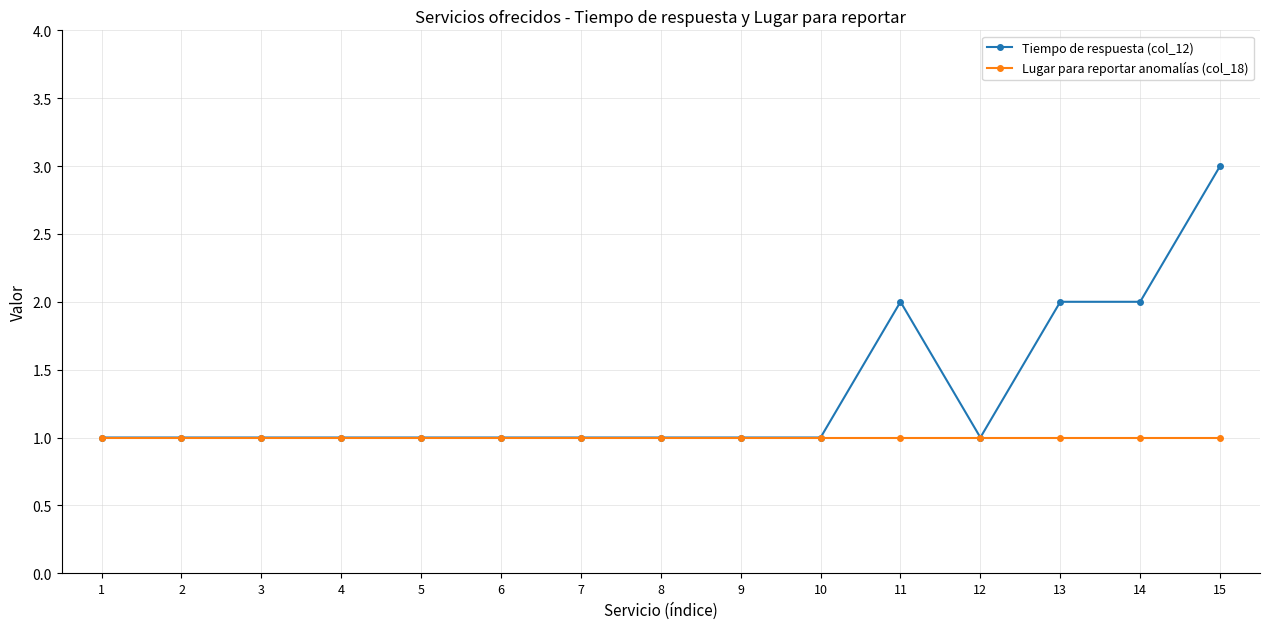

Which label corresponds to the largest value in the chart?

15